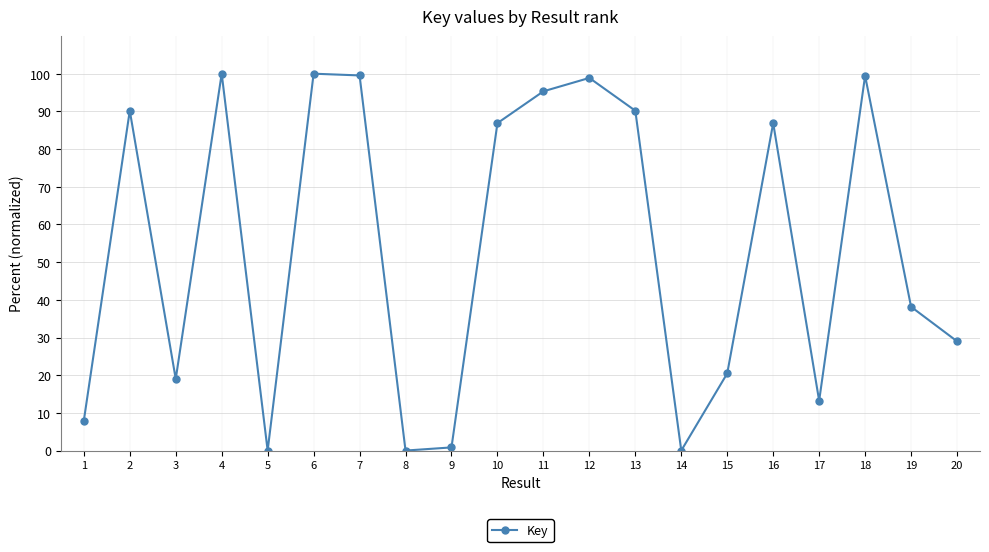

What is the change in value from 1 to 12?

+90.9